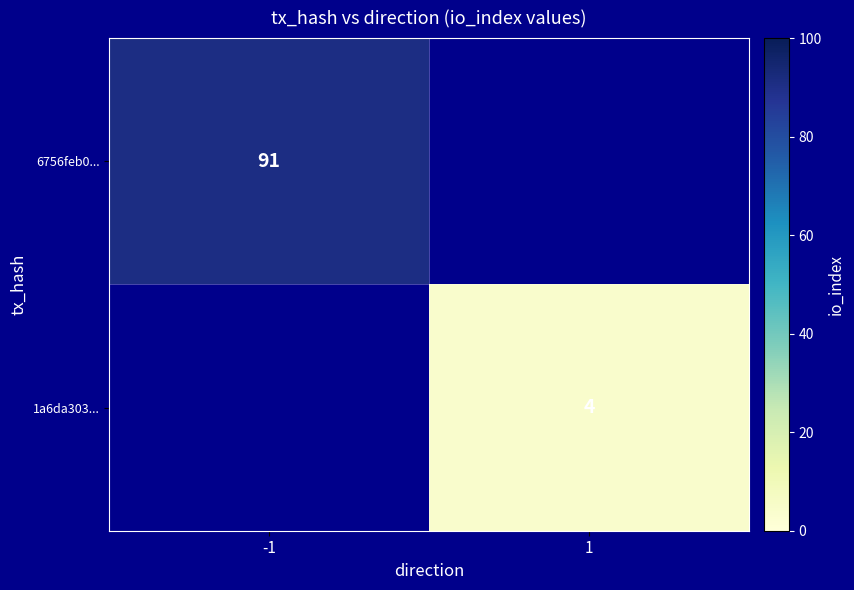

Which category has the lowest value across all series?

1